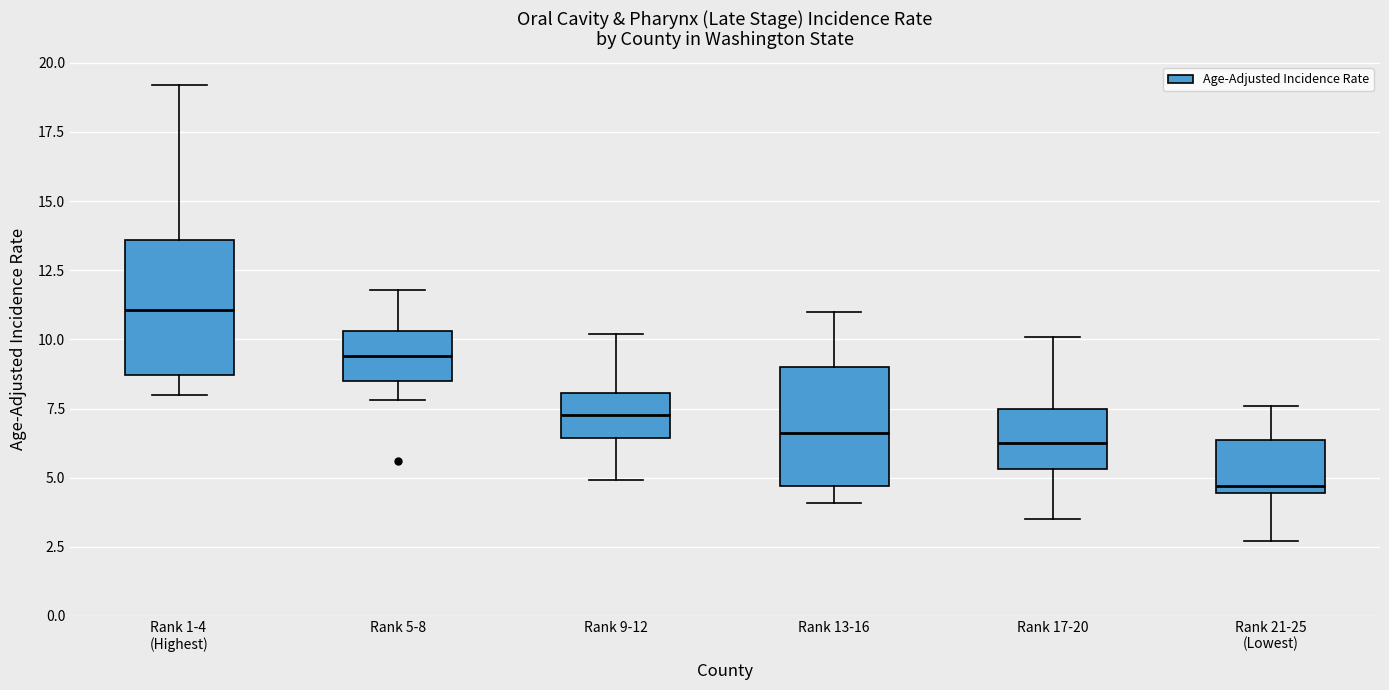

Which box is the tallest, from its lower edge to its upper edge?

Rank 1-4 (Highest)